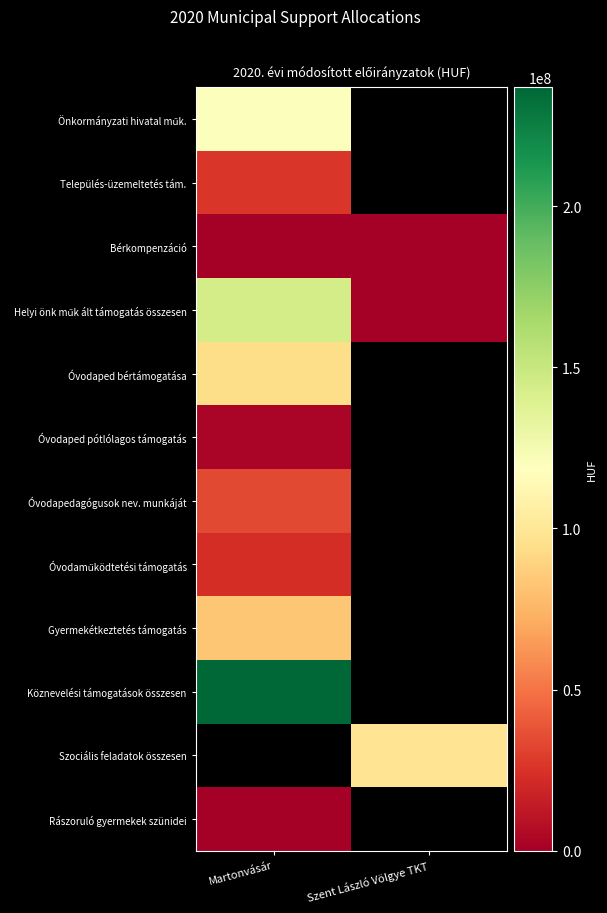

The value of Óvodaműködtetési támogatás at Martonvásár is 23113020.0. True or false?

True